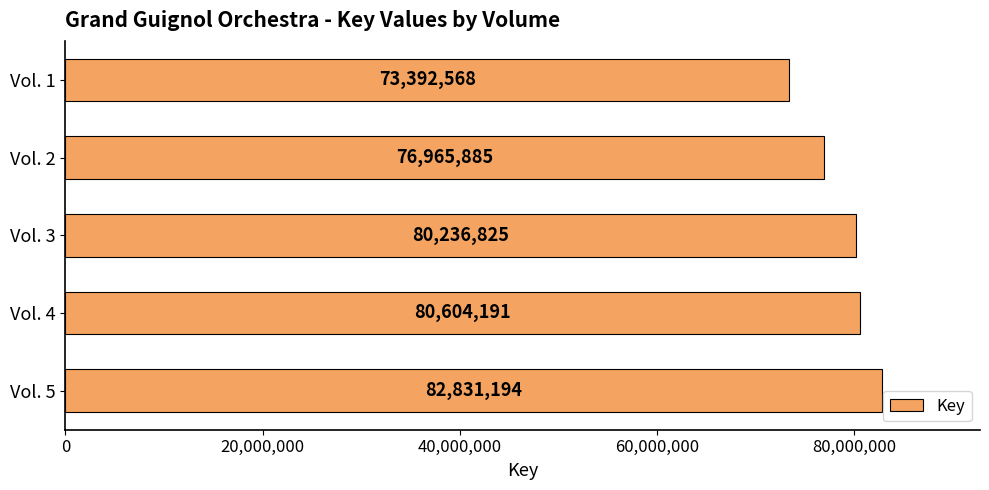

Rank the categories by value from highest to lowest.

Vol. 5, Vol. 4, Vol. 3, Vol. 2, Vol. 1